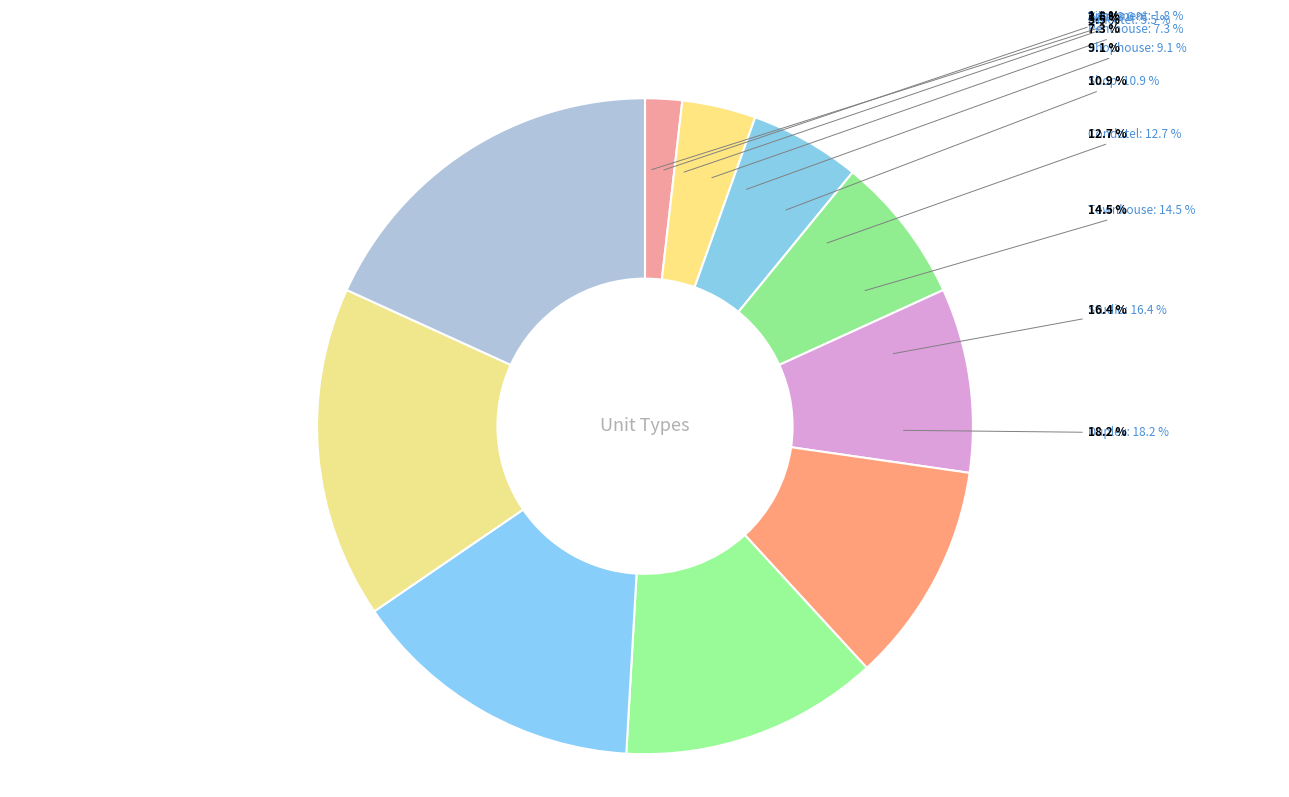

Is it true that Studio is 8% of the pie?

False